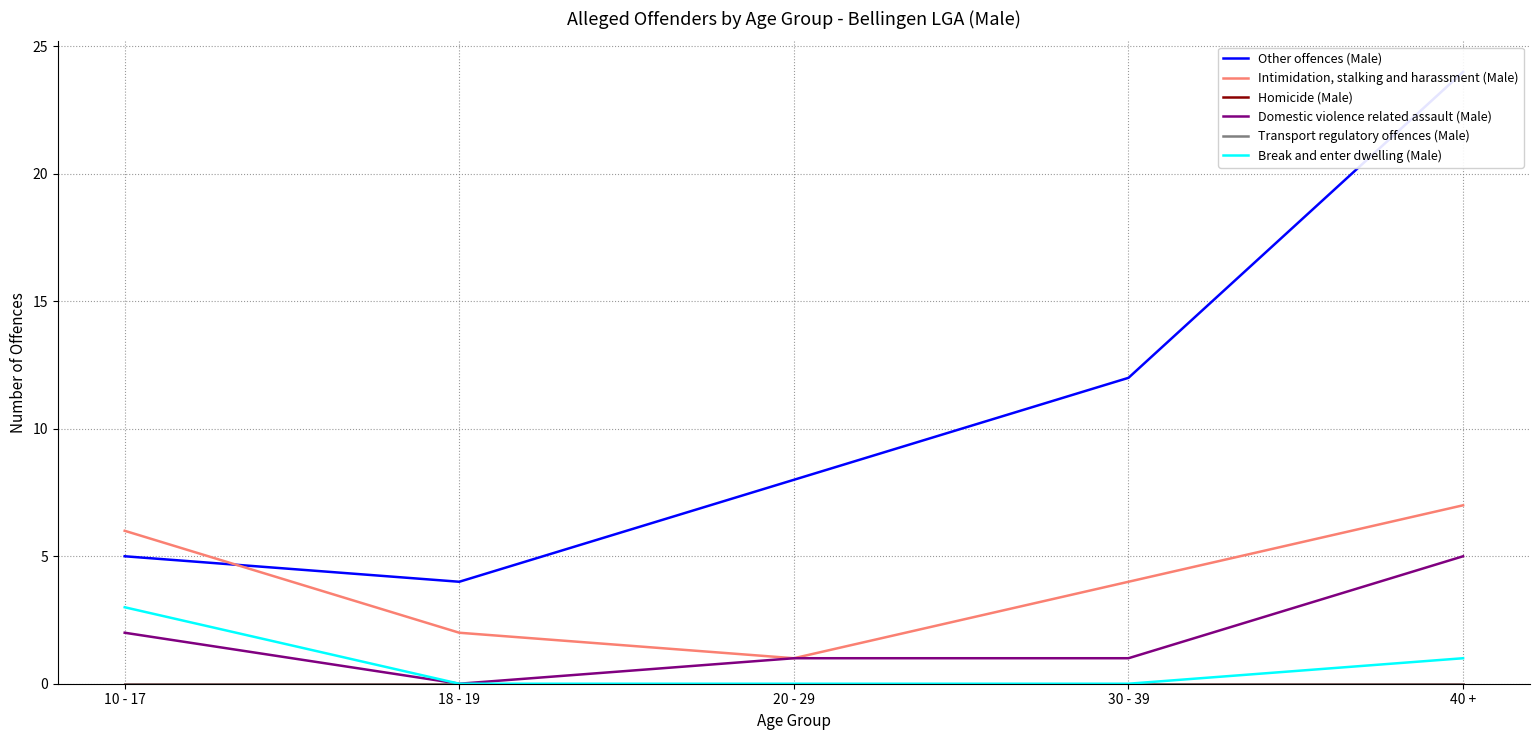

At which category is the sum across all series the highest?

40 +